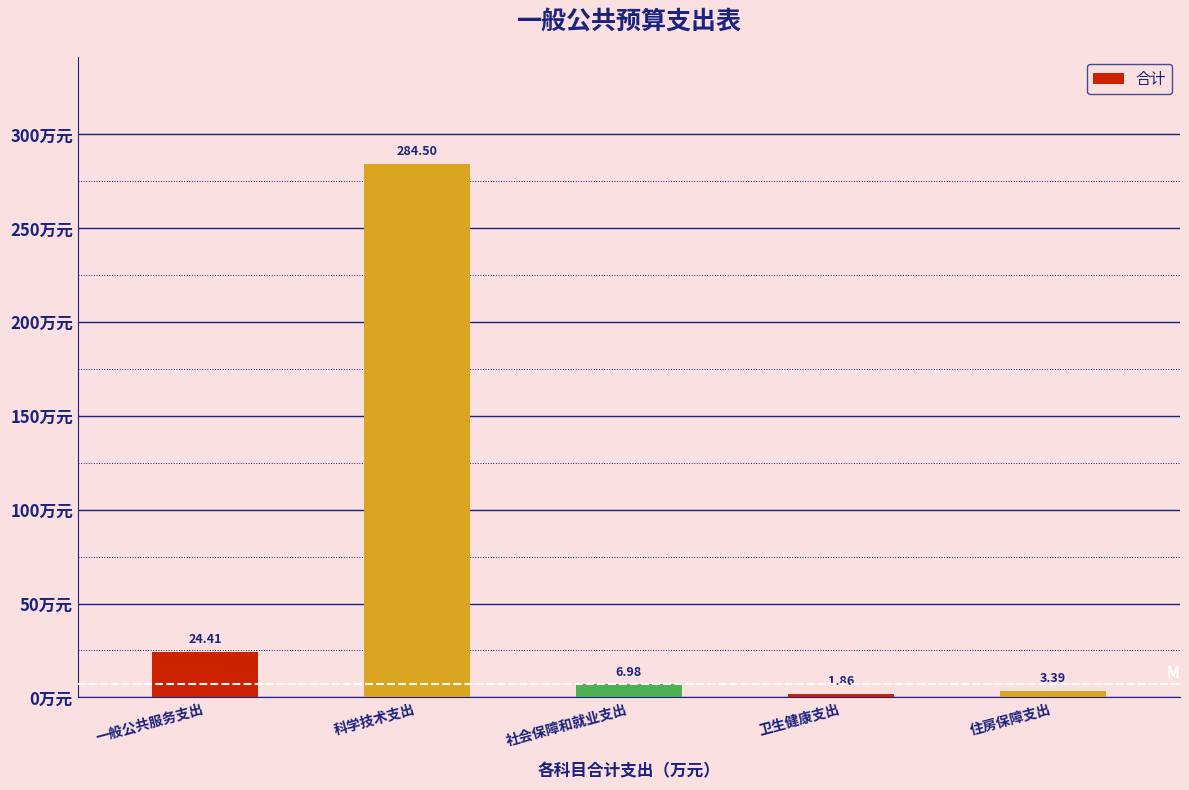

At which label does the data first exceed 6?

一般公共服务支出